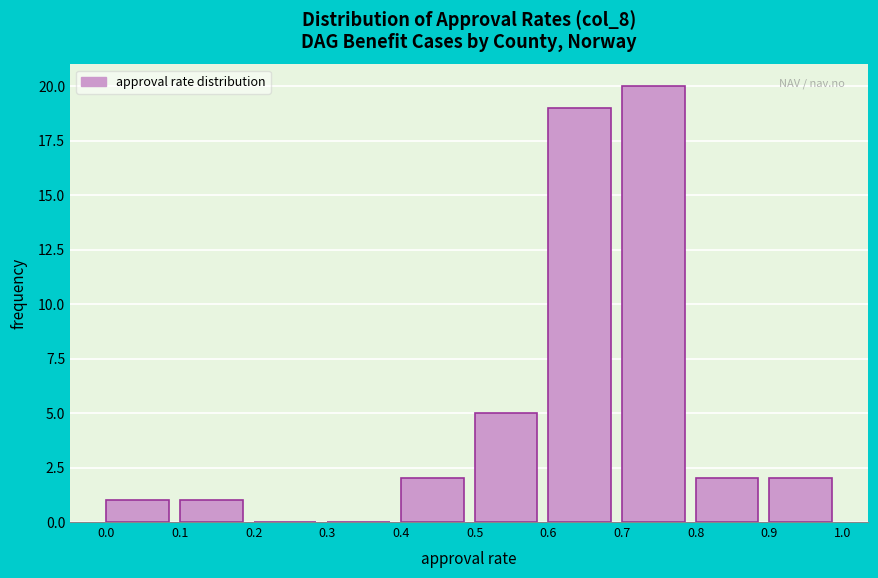

Which range on the x-axis has the tallest bar?

0.7 to 0.8